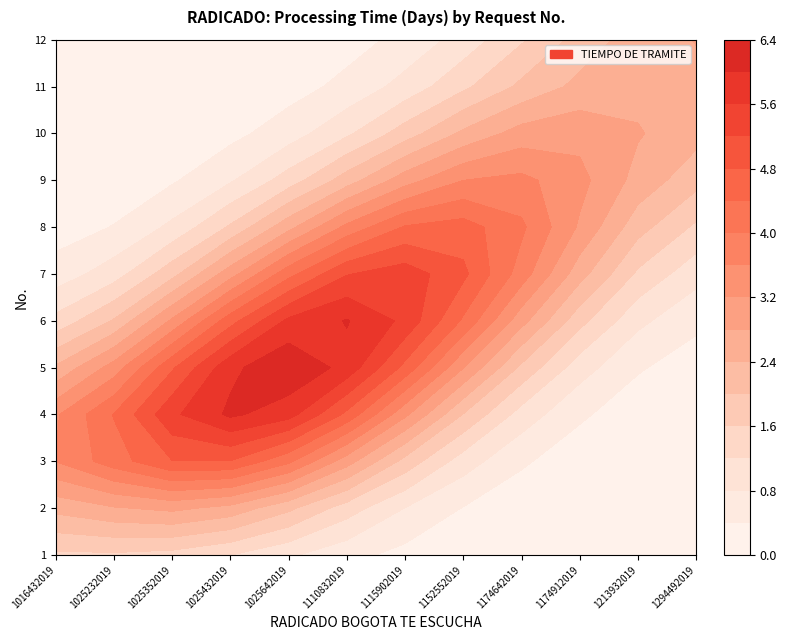

Which category has the lowest value in the 3 series?

1016432019